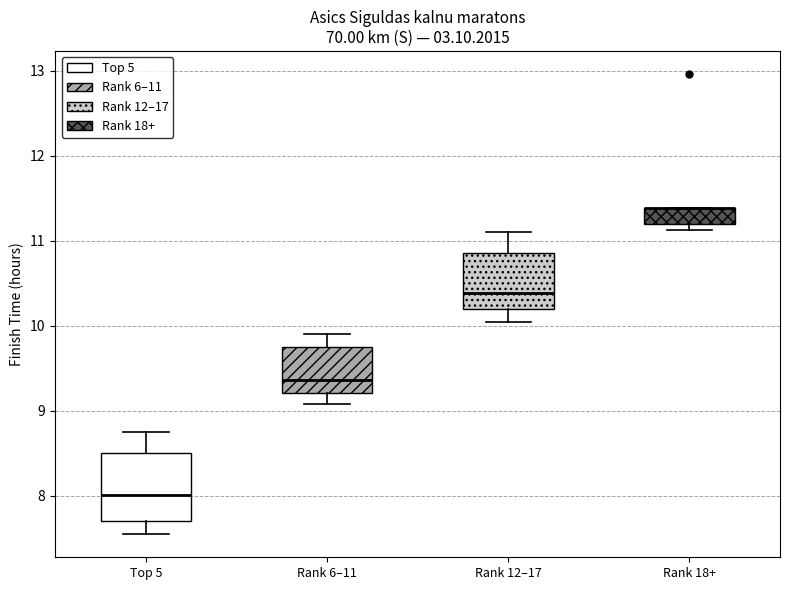

Reading left to right, read every box against the y-axis: the position of its median line, the range the box covers, and the ends of its whiskers. The values are not printed on the chart, so give them approximately, as read against the axis.

Top 5: median 8.0, box 7.7 to 8.5, whiskers 7.6 to 8.8
Rank 6–11: median 9.4, box 9.2 to 9.8, whiskers 9.1 to 9.9
Rank 12–17: median 10.4, box 10.2 to 10.9, whiskers 10.0 to 11.1
Rank 18+: median 11.4 (drawn on the box's upper edge), box 11.2 to 11.4, whiskers 11.1 to 11.4